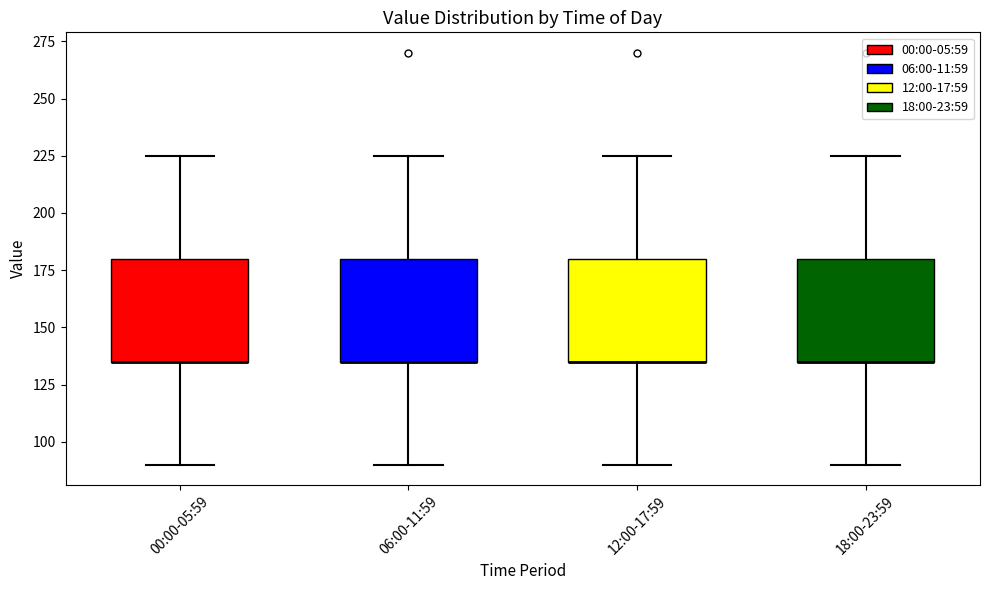

Where does the lower whisker of the box for 06:00-11:59 end on the y-axis? The values are not printed on the chart, so give them approximately, as read against the axis.

90